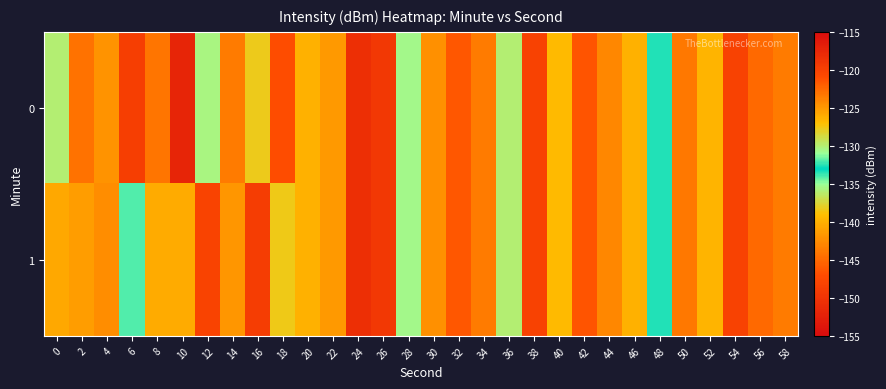

List the series in order of their peak value, lowest first.

0, 1